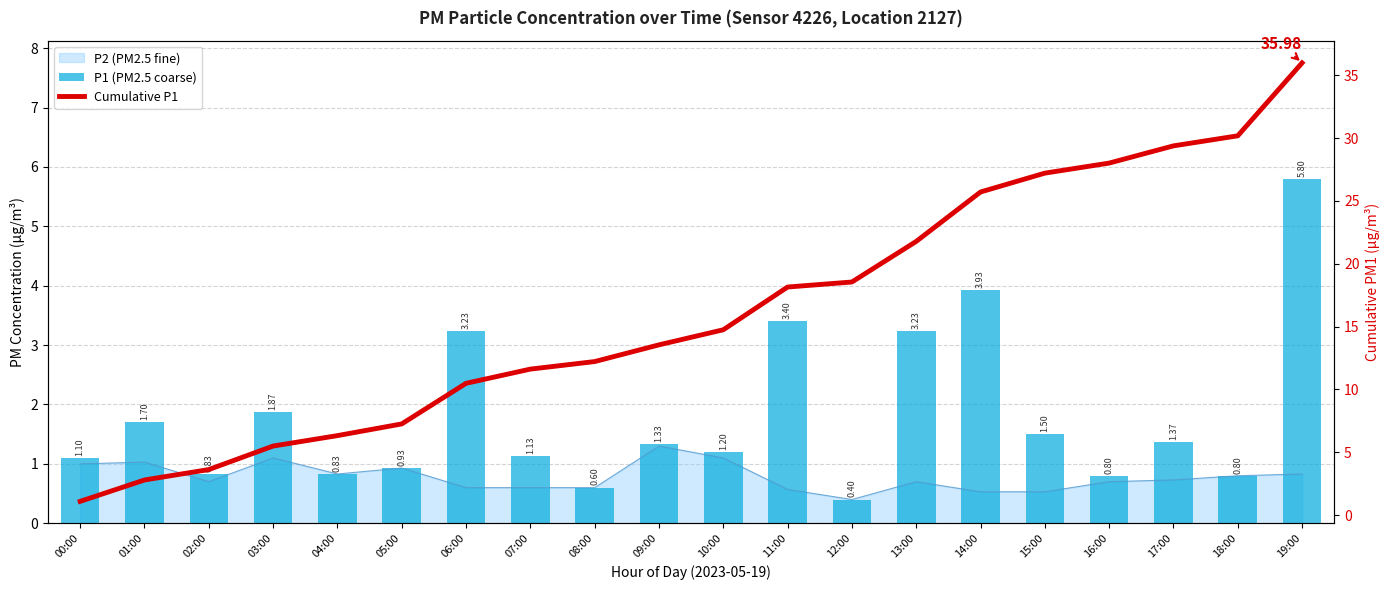

What is the spread (max minus min) of values at 05:00?

6.3